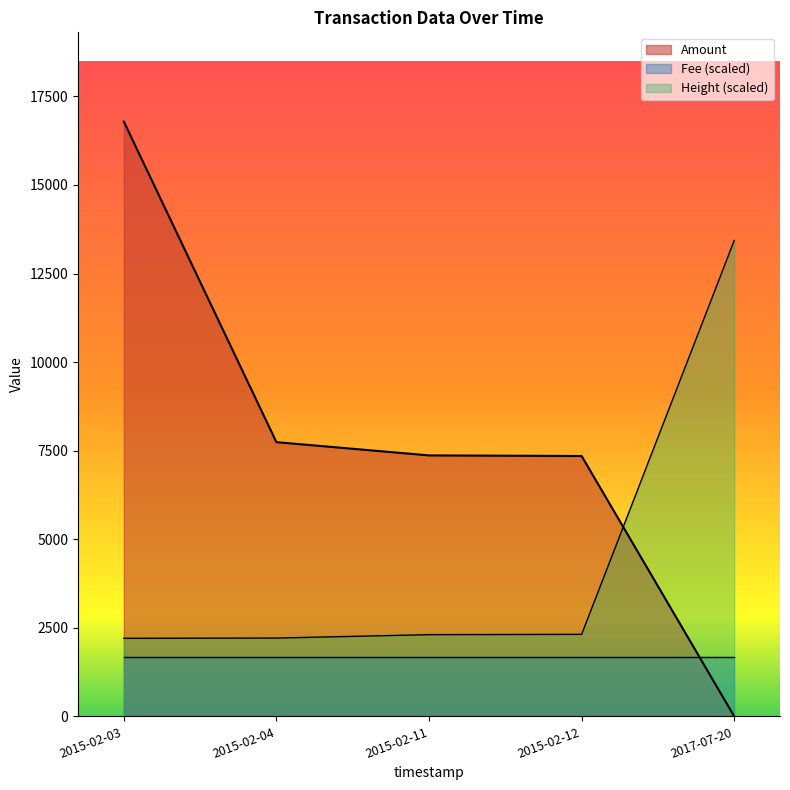

How many lines are shown in the chart?

3